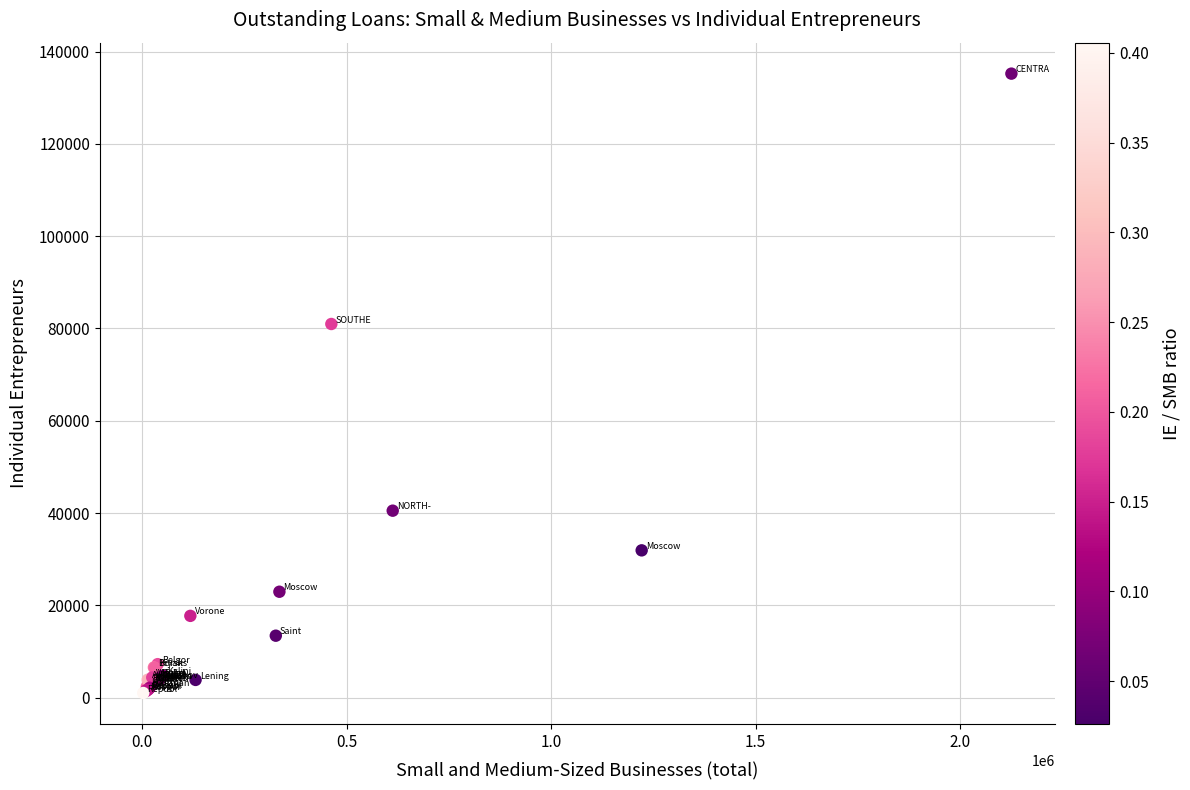

What Y value in the scatter plot is closest to 68104?

80959